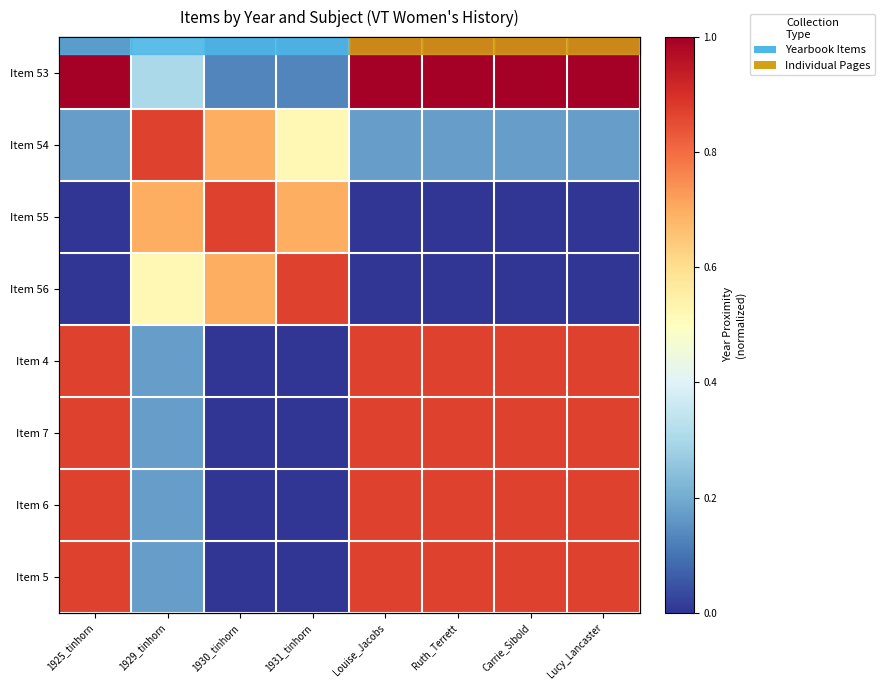

Which series has the largest range (max minus min)?

Item 55